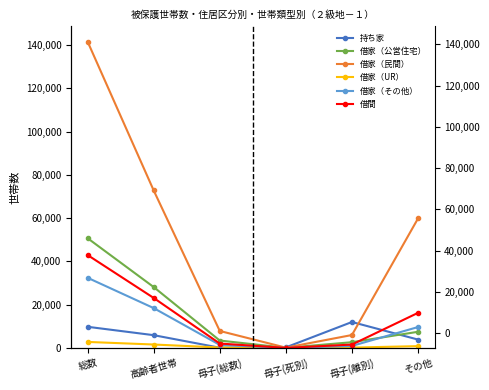

What is the label of the 3rd point from the left?

母子(総数)